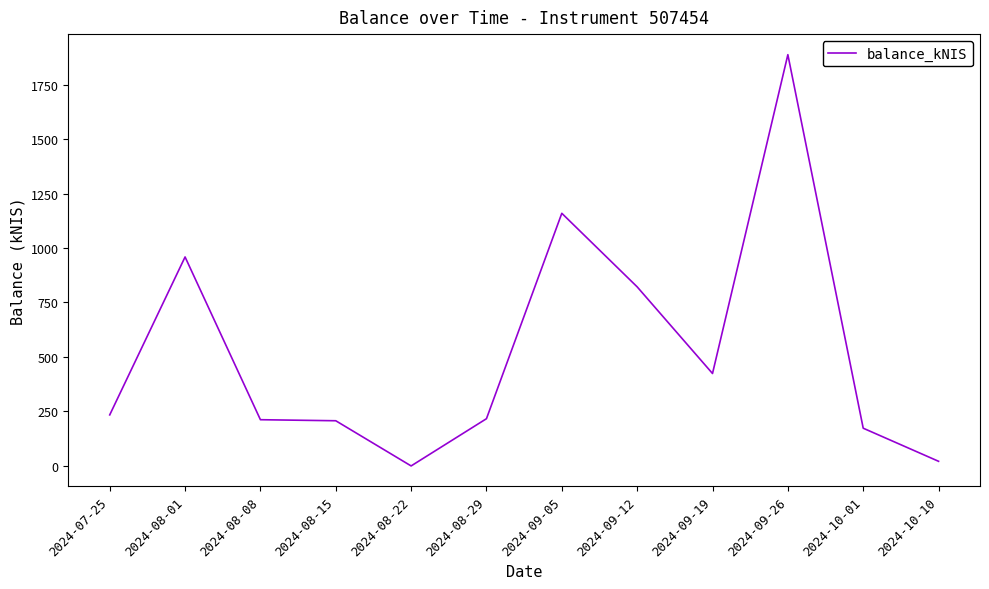

The value at 2024-09-05 is 285.4. True or false?

False